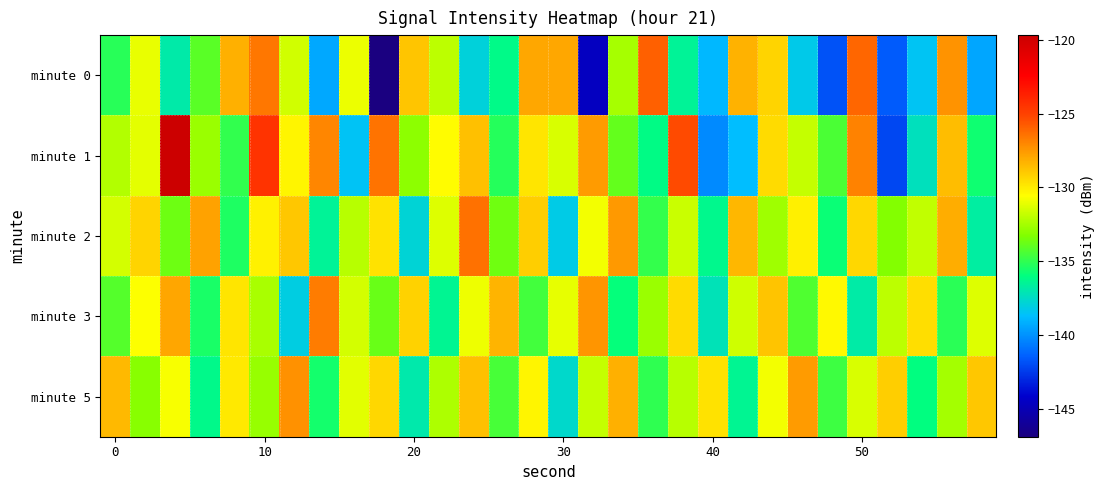

How many series are shown in this chart?

5